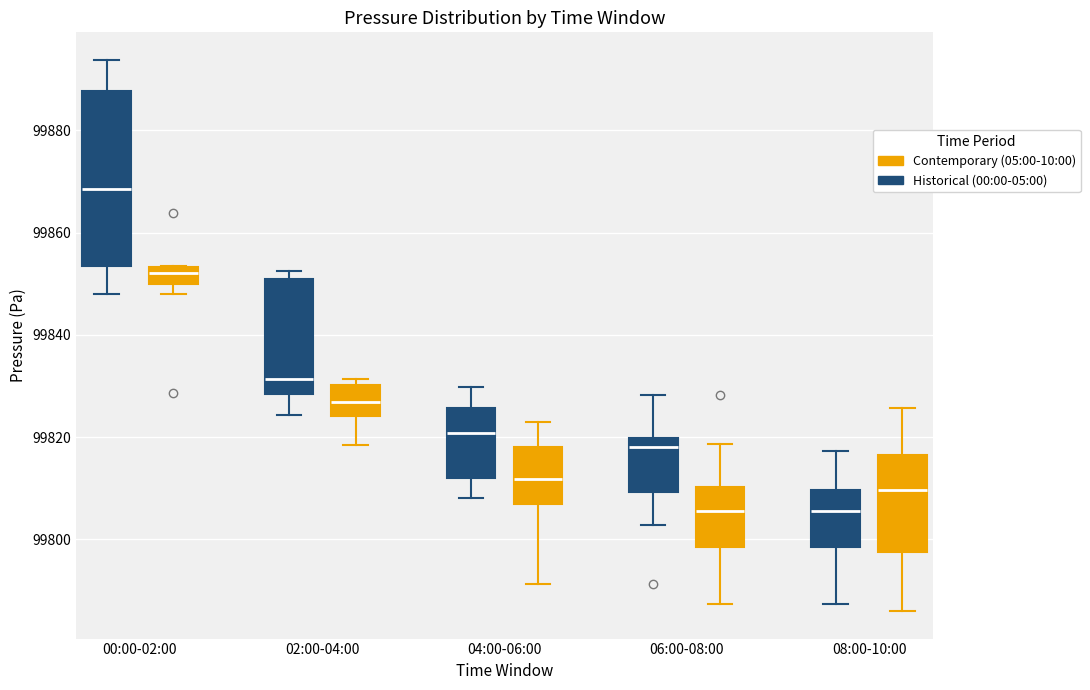

Reading left to right, read every box against the y-axis: the position of its median line, the range the box covers, and the ends of its whiskers. The values are not printed on the chart, so give them approximately, as read against the axis.

00:00-02:00 (Historical (00:00-05:00)): median 99868, box 99854 to 99888, whiskers 99848 to 99894
00:00-02:00 (Contemporary (05:00-10:00)): median 99852, box 99850 to 99854, whiskers 99848 to 99854
02:00-04:00 (Historical (00:00-05:00)): median 99832, box 99828 to 99850, whiskers 99824 to 99852
02:00-04:00 (Contemporary (05:00-10:00)): median 99826, box 99824 to 99830, whiskers 99818 to 99832
04:00-06:00 (Historical (00:00-05:00)): median 99820, box 99812 to 99826, whiskers 99808 to 99830
04:00-06:00 (Contemporary (05:00-10:00)): median 99812, box 99806 to 99818, whiskers 99792 to 99824
06:00-08:00 (Historical (00:00-05:00)): median 99818, box 99810 to 99820, whiskers 99802 to 99828
06:00-08:00 (Contemporary (05:00-10:00)): median 99806, box 99798 to 99810, whiskers 99788 to 99818
08:00-10:00 (Historical (00:00-05:00)): median 99806, box 99798 to 99810, whiskers 99788 to 99818
08:00-10:00 (Contemporary (05:00-10:00)): median 99810, box 99798 to 99816, whiskers 99786 to 99826